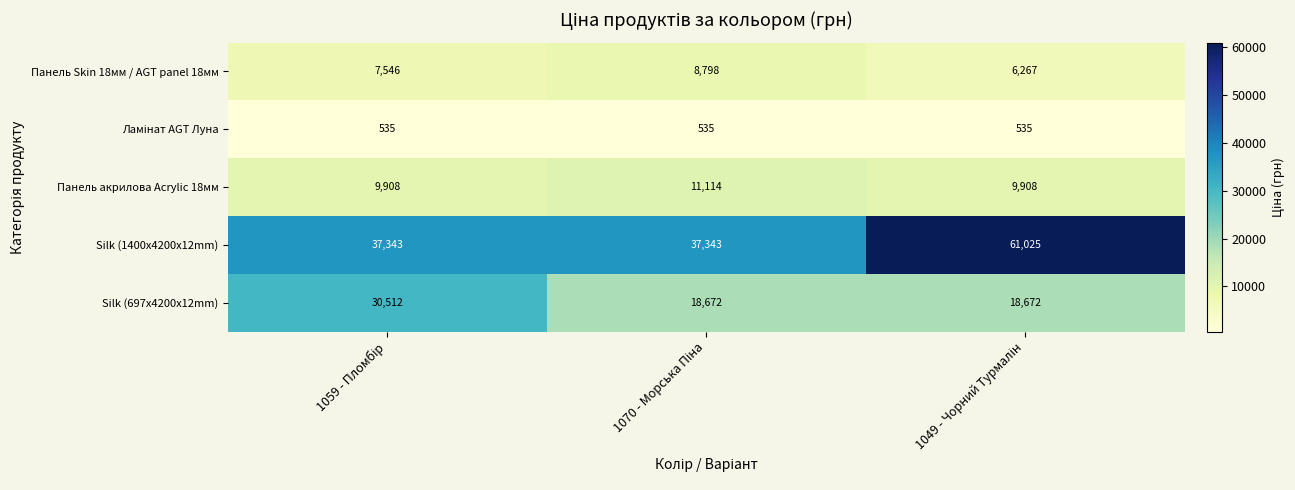

What is the sum of all Панель Skin 18мм / AGT panel 18мм values?

22611